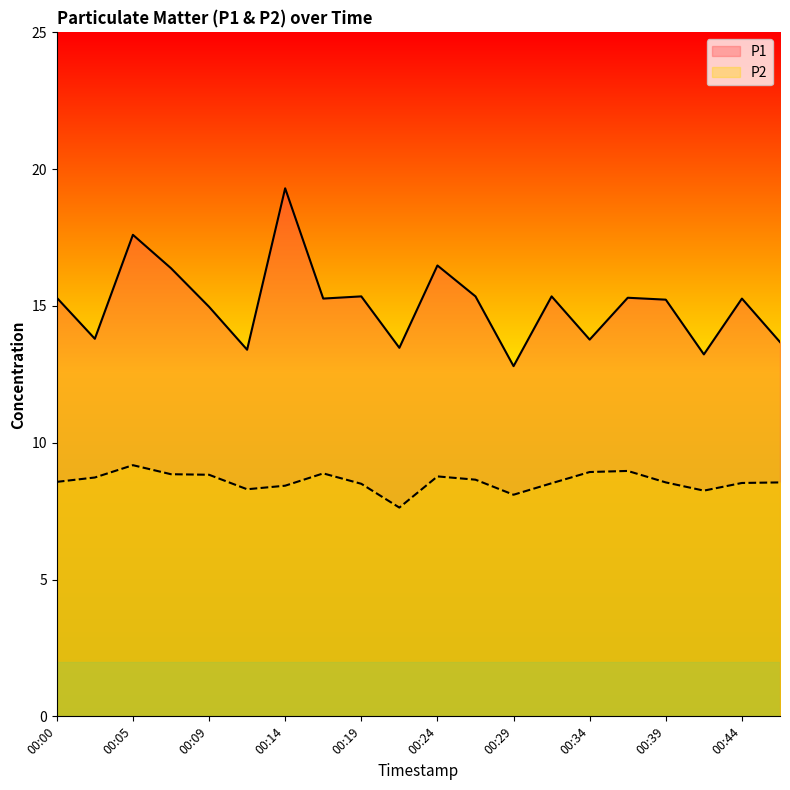

What is the value of the P1 point at the 17th from the left?

15.2